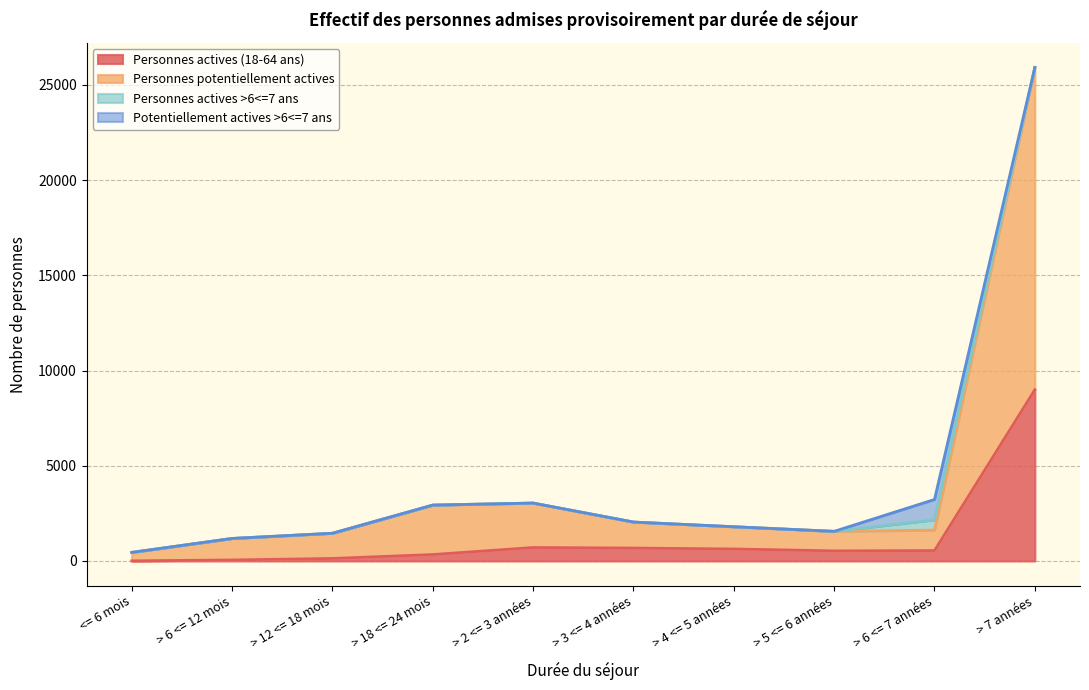

What position from the left is > 12 <= 18 mois?

3